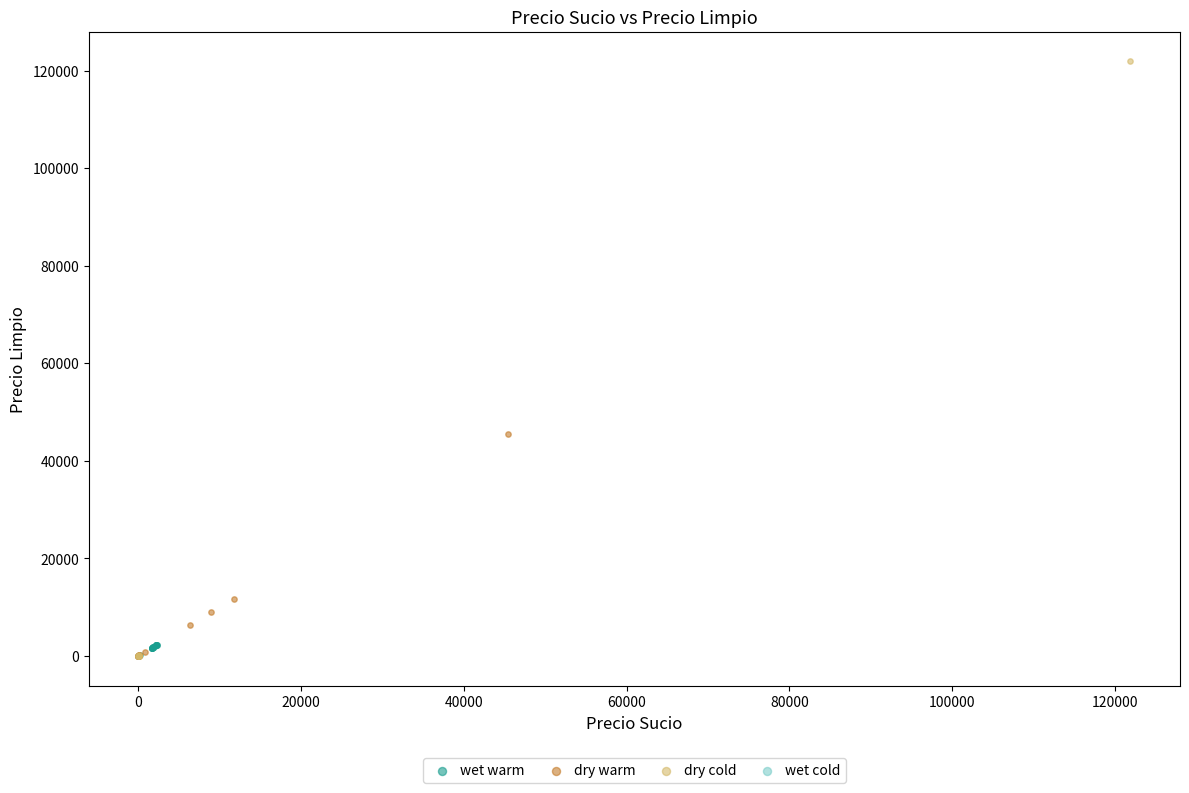

Which series contains the highest Y value?

dry cold